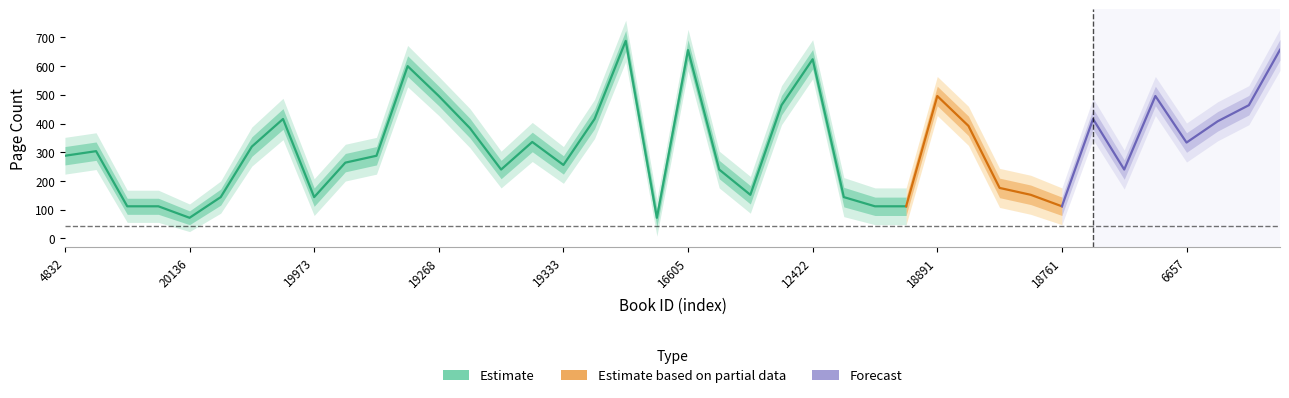

Reading left to right, transcribe all the data shown in this chart.

pageCount_center: 288	304	112	112	72	144	320	416	144	264	288	600	496	384	240	336	256	416	688	72	656	240	152	464	624	144	112	112	496	392	176	152	112	416	240	496	334	408	464	657
pageCount_upper1: 320	336	140	140	96	172	354	452	176	296	320	636	530	418	272	370	288	450	724	104	692	272	184	498	658	178	144	144	530	426	210	186	144	452	274	530	368	442	498	693
pageCount_upper2: 352	368	168	168	120	200	388	488	208	328	352	672	564	452	304	404	320	484	760	136	728	304	216	532	692	212	176	176	564	460	244	220	176	488	308	564	402	476	532	729
pageCount_lower1: 256	272	84	84	48	116	286	380	112	232	256	564	462	350	208	302	224	382	652	40	620	208	120	430	590	110	80	80	462	358	142	118	80	380	206	462	300	374	430	621
pageCount_lower2: 224	240	56	56	24	88	252	344	80	200	224	528	428	316	176	268	192	348	616	8	584	176	88	396	556	76	48	48	428	324	108	84	48	344	172	428	266	340	396	585